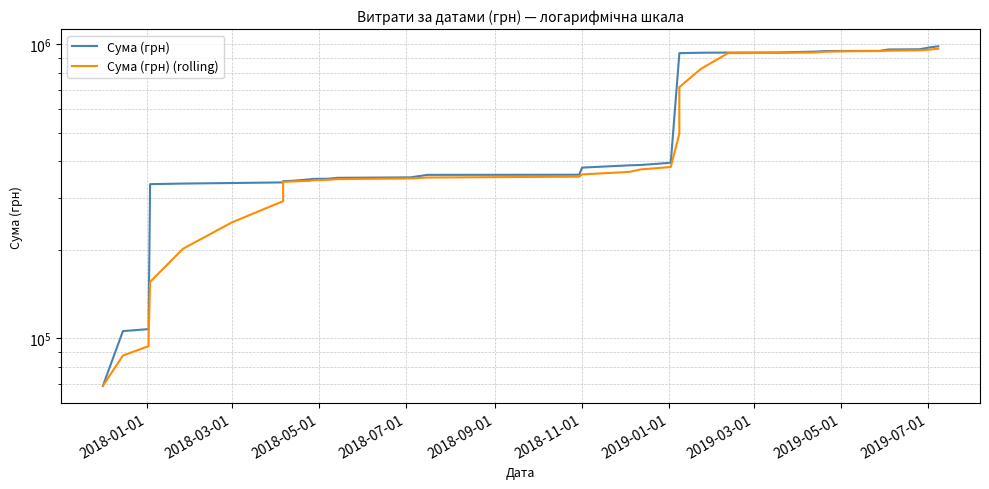

Which series has the largest total across all categories?

Сума (грн)